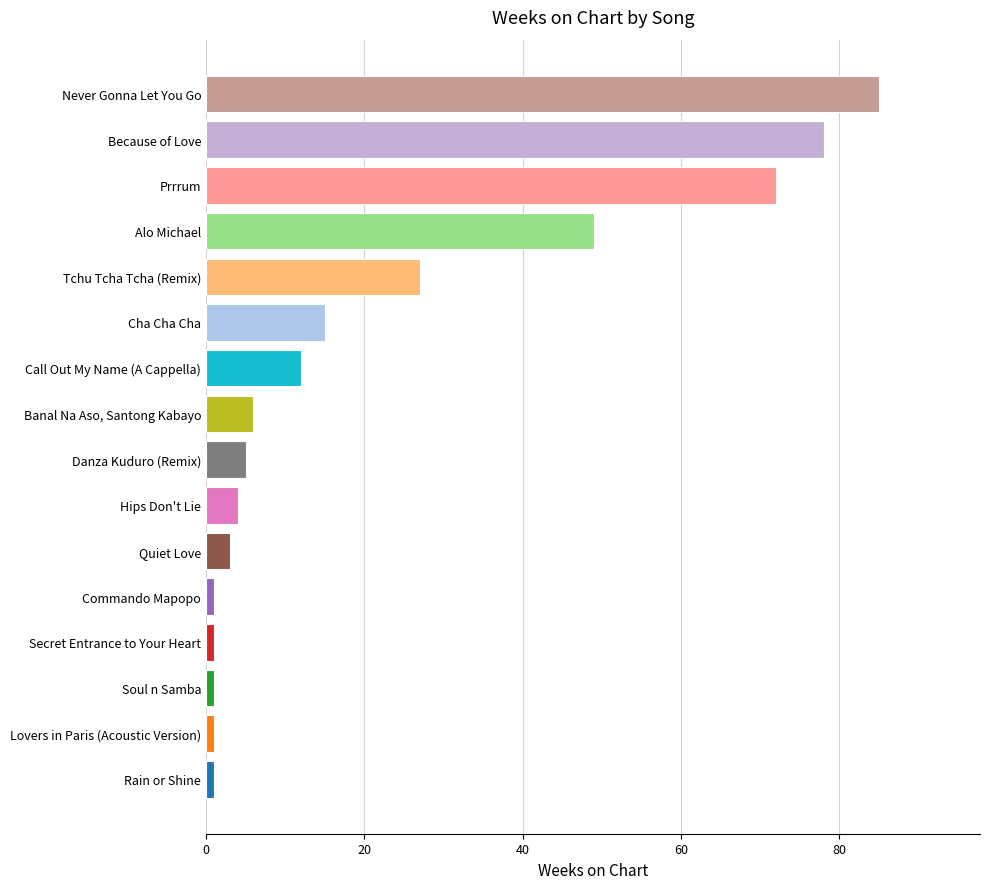

At which category does the chart reach its peak across all series?

Never Gonna Let You Go